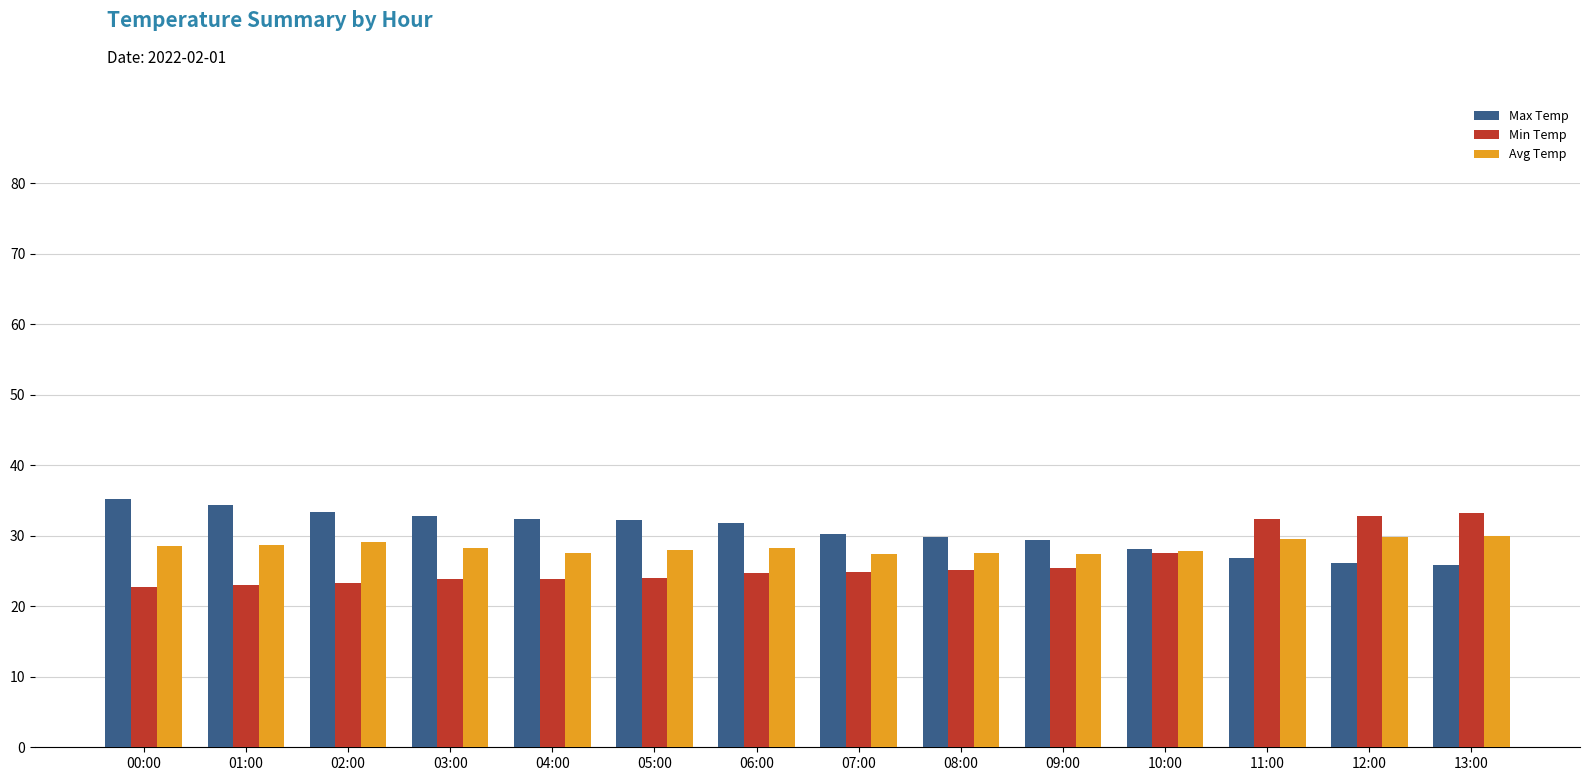

What is the label of the 3rd bar from the left?

02:00